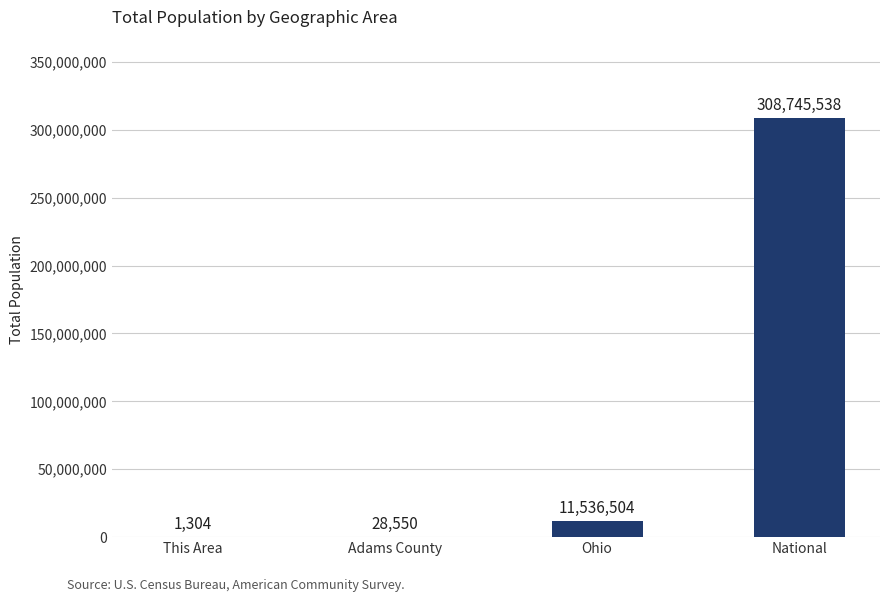

At which label is the value closest to 154373421?

Ohio